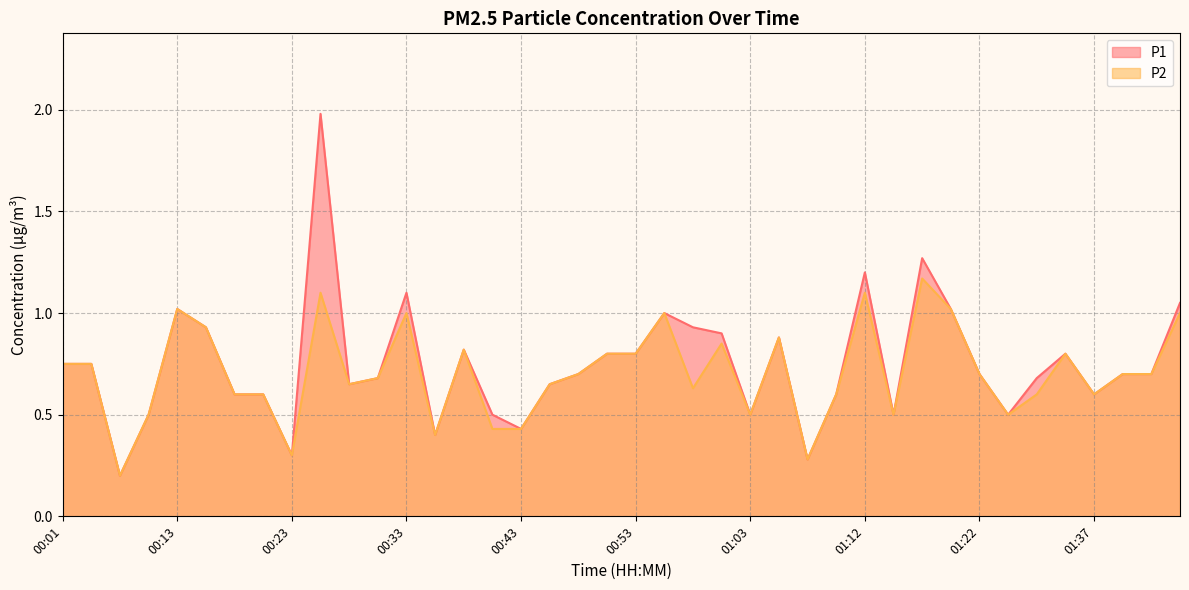

At how many categories does at least one series exceed 1?

7